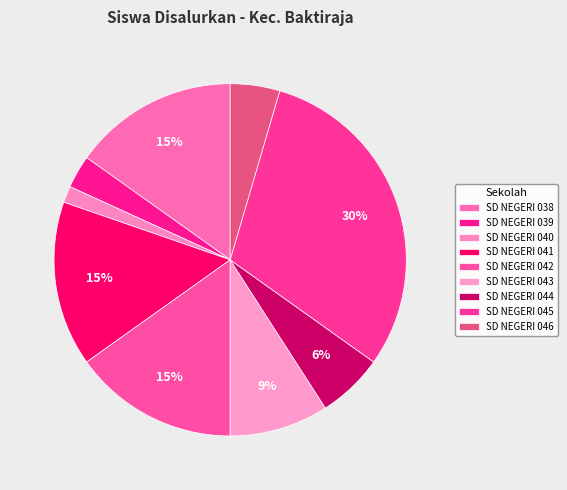

Is there a majority slice in this chart?

No